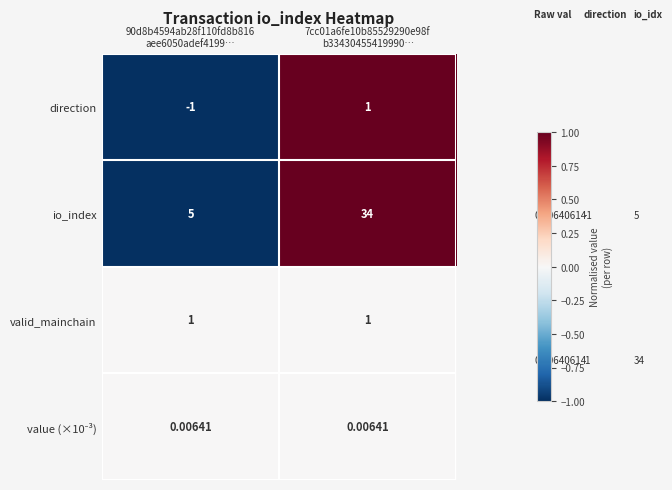

Which series has the largest range (max minus min)?

io_index